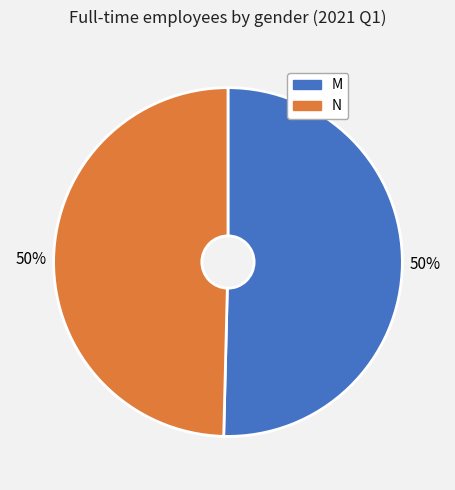

What is the ratio of the value at N to the value at M?

1.0